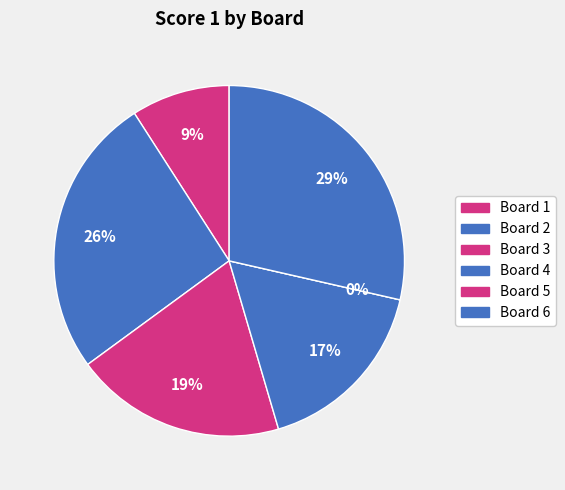

To the nearest percent, what is the difference between the Board 1 and Board 5 slice percentages?

9%